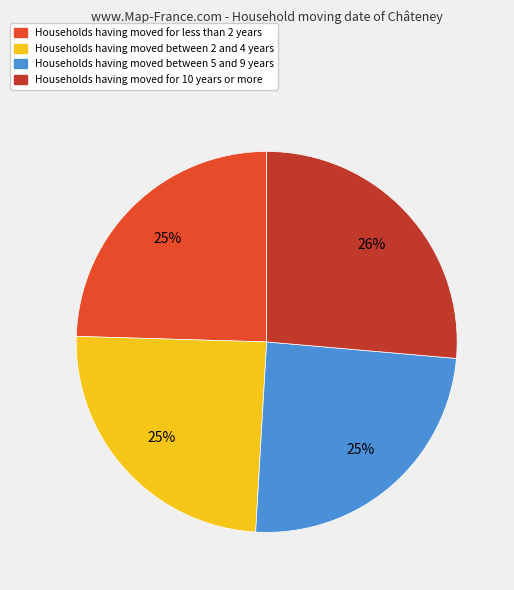

Is there any slice that represents more than half of the pie?

No